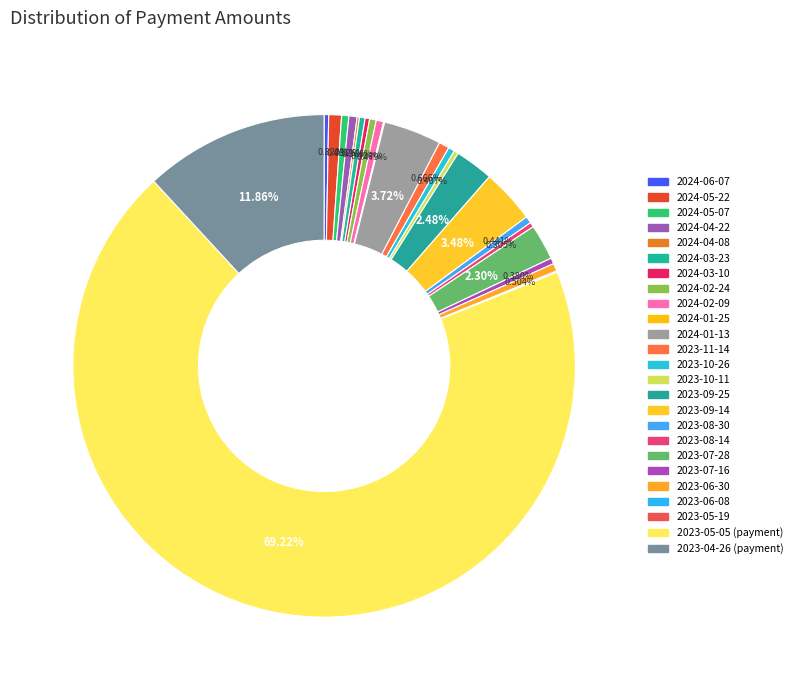

Combined, what portion of the pie is 2024-04-22 and 2023-08-30?

1.0%